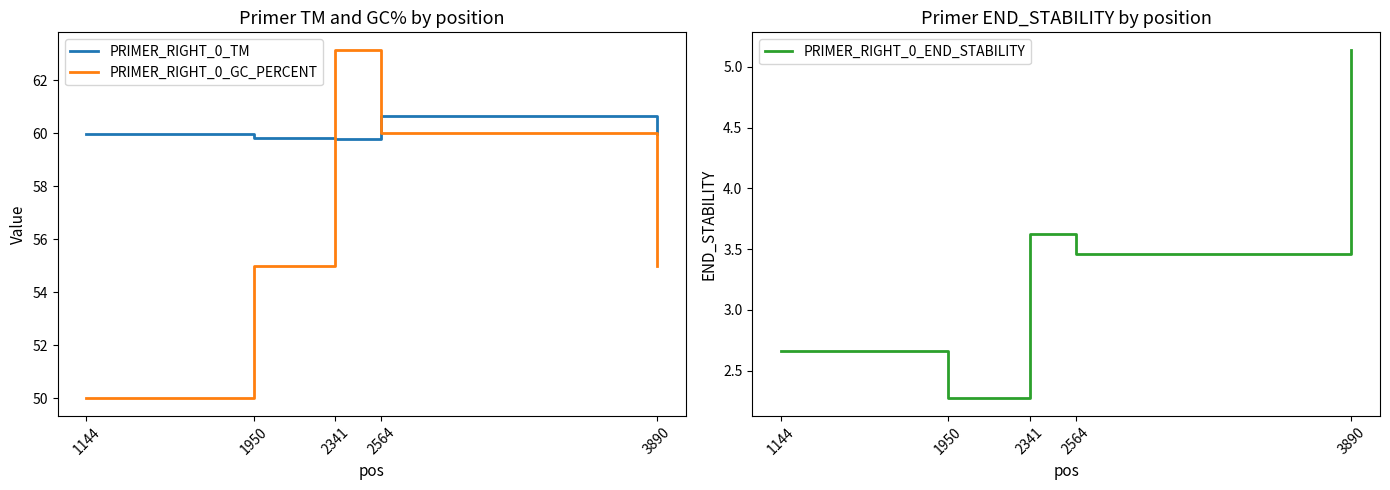

What is the difference between the second highest and minimum values in the PRIMER_RIGHT_0_END_STABILITY series?

1.4